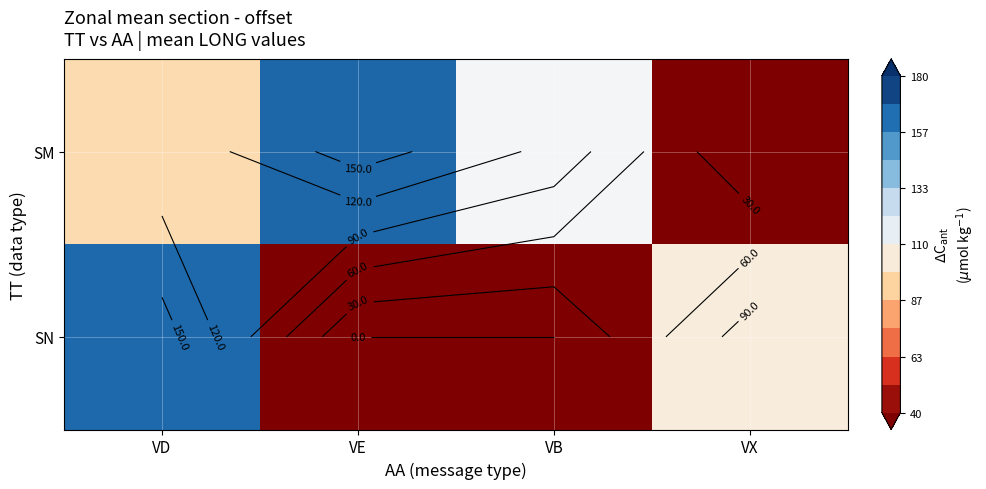

At which category is the sum across all series the highest?

VD